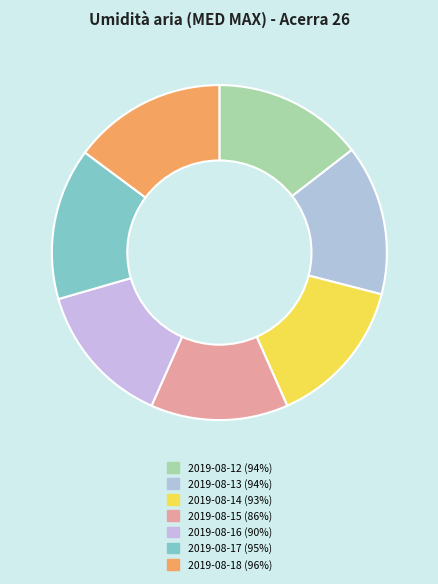

To the nearest percent, what is the average slice percentage?

14%